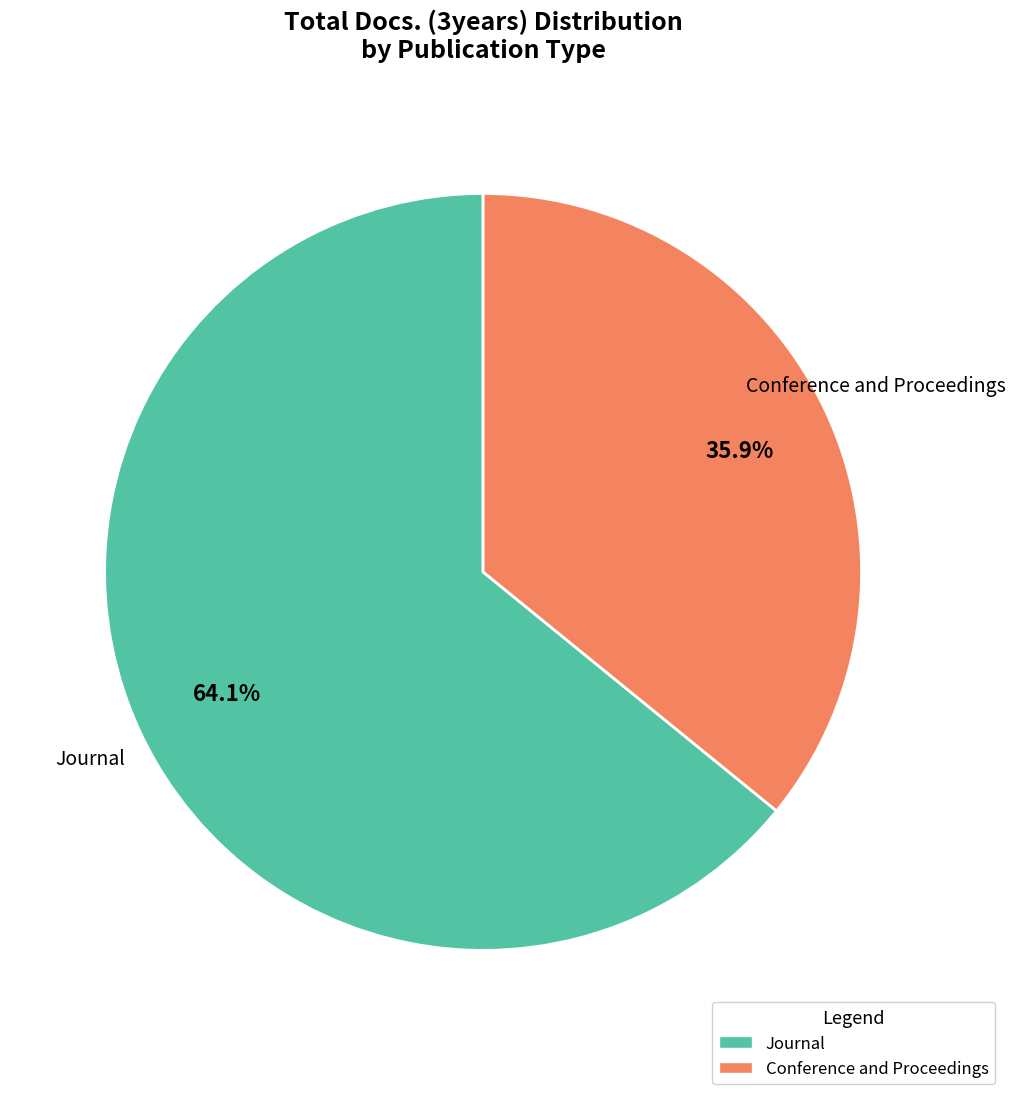

Is there a majority slice in this chart?

Yes